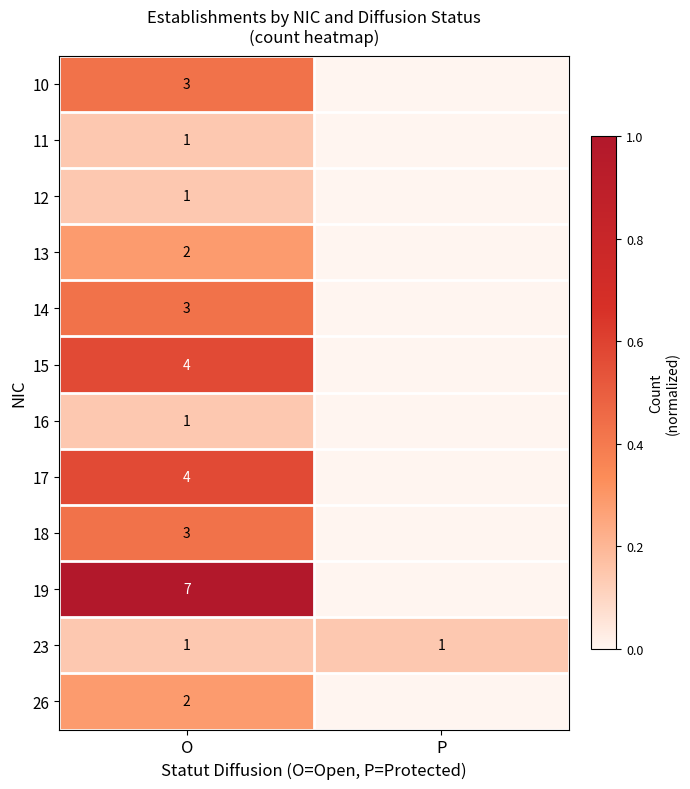

At which category is the sum across all series the highest?

O